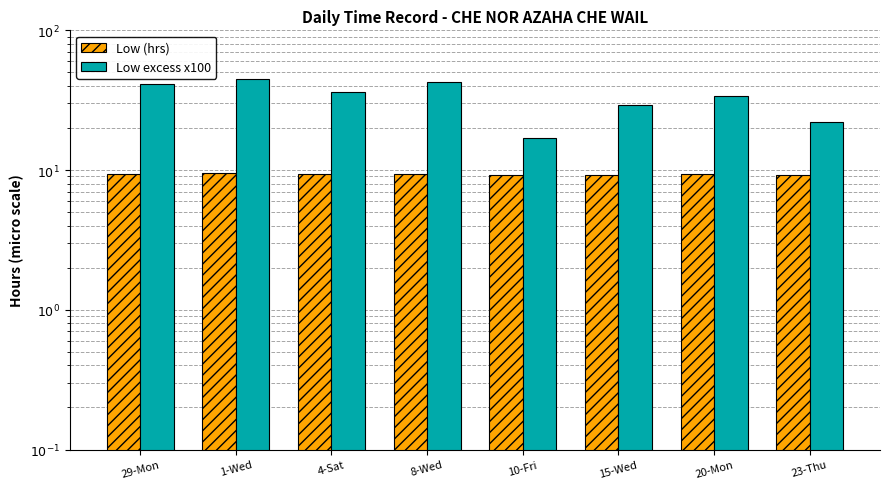

The value of Low (hrs) at 1-Wed is 9.4. True or false?

True